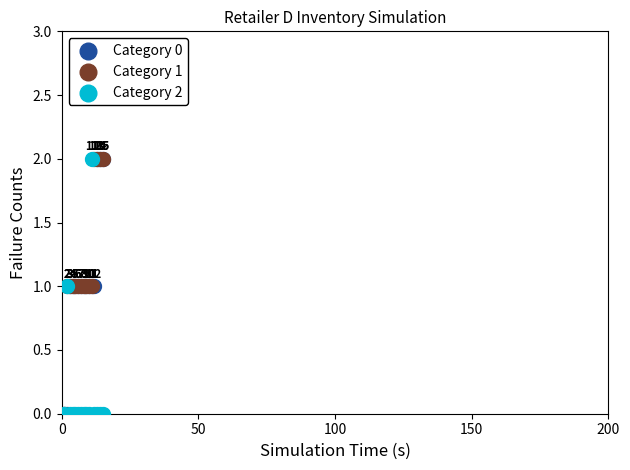

What are all the series names shown in the legend?

Category 0, Category 1, Category 2